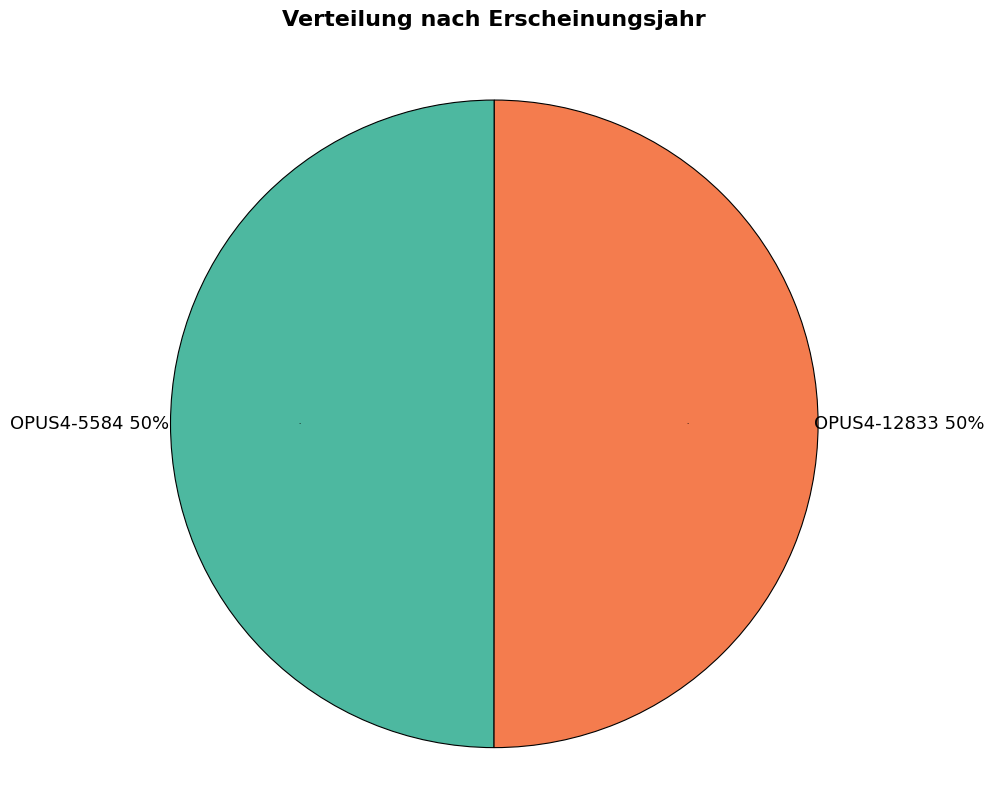

To the nearest percent, what percentage of the pie is OPUS4-12833?

50%